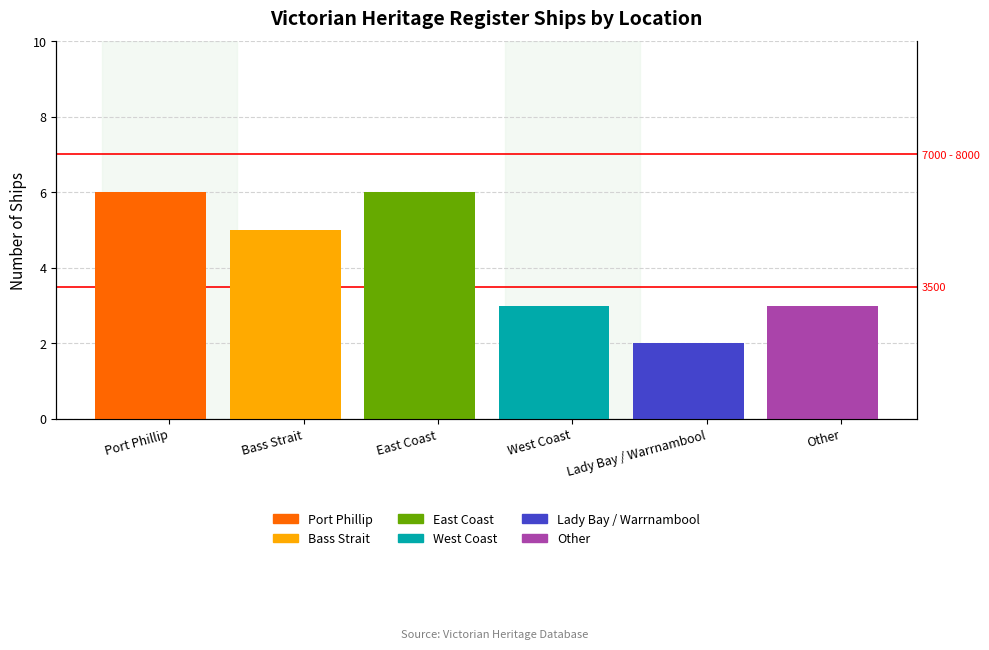

The chart shows a value of 2 at West Coast. True or false?

False